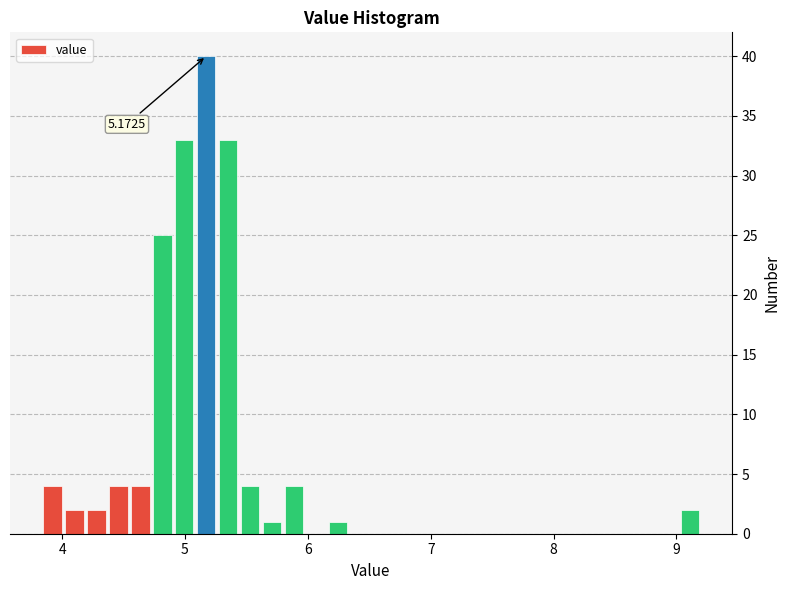

Read against the x-axis, roughly where is the centre of the tallest bar?

5.2